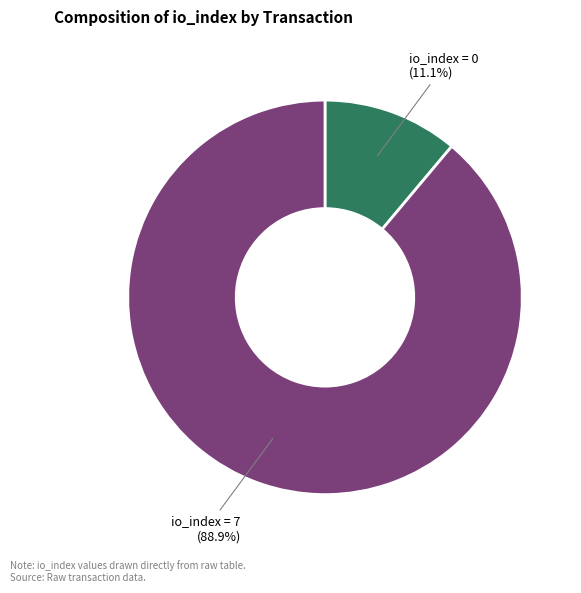

To the nearest percent, what is the difference between the largest and smallest slice percentages?

78%